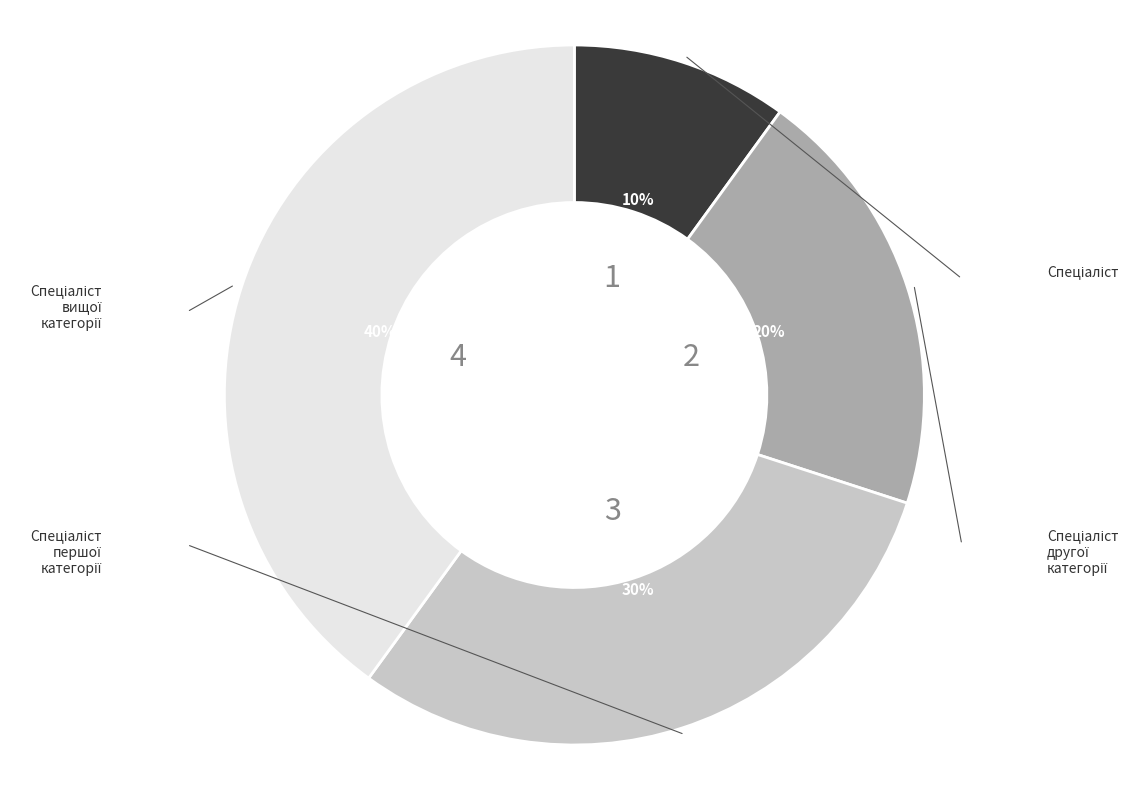

Is there a majority slice in this chart?

No